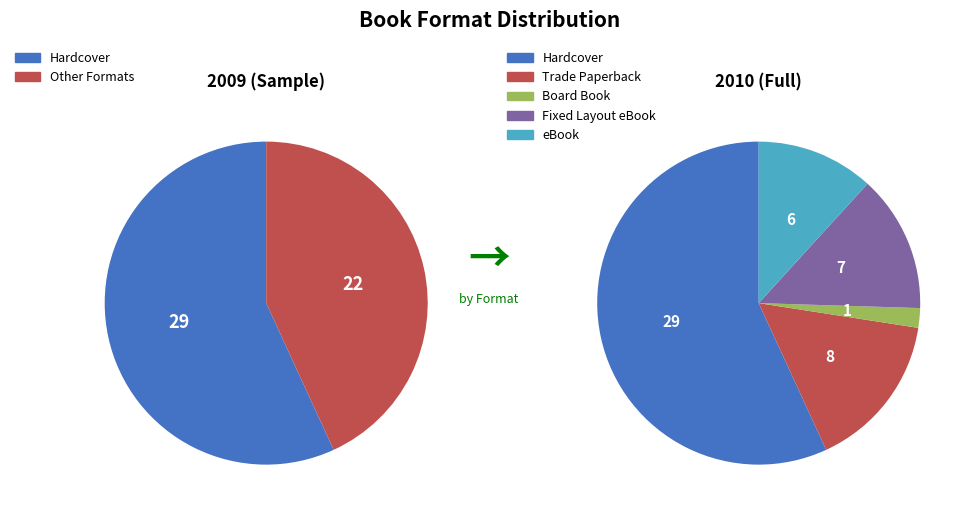

Which category has the smallest portion of the pie?

Board Book